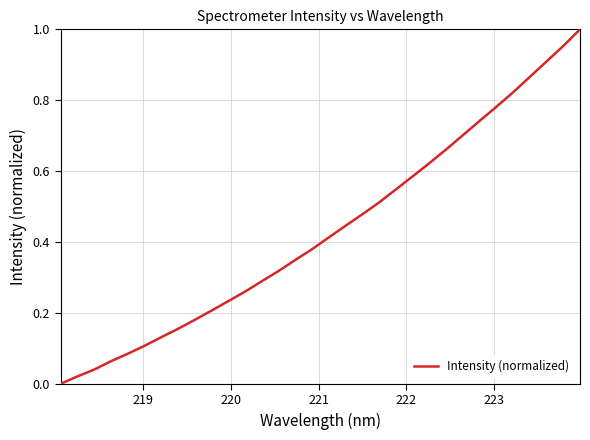

How many values exceed 0?

31